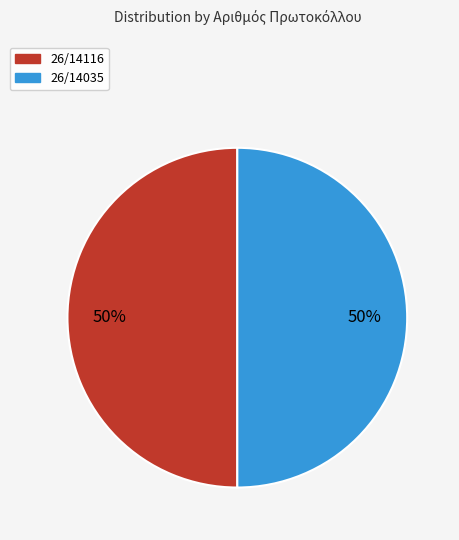

True or false: 26/14035 accounts for 50% of the total.

True